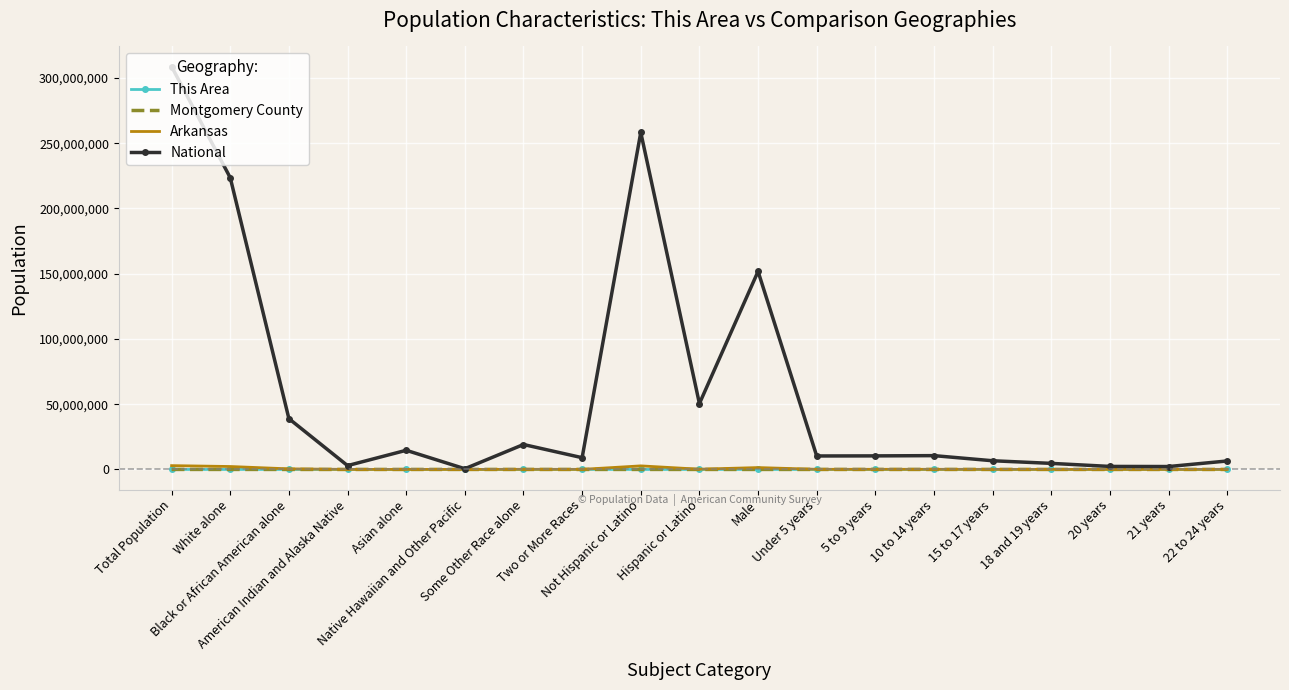

What is the greatest value displayed?

308745538